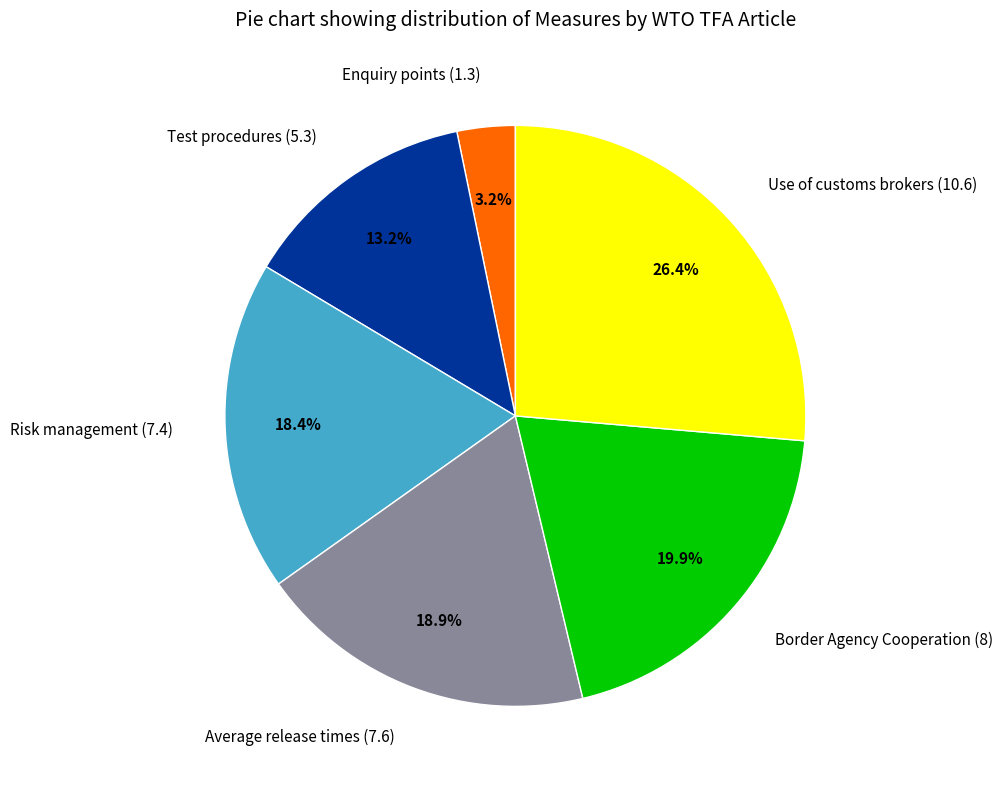

Count the number of slices in the pie.

6